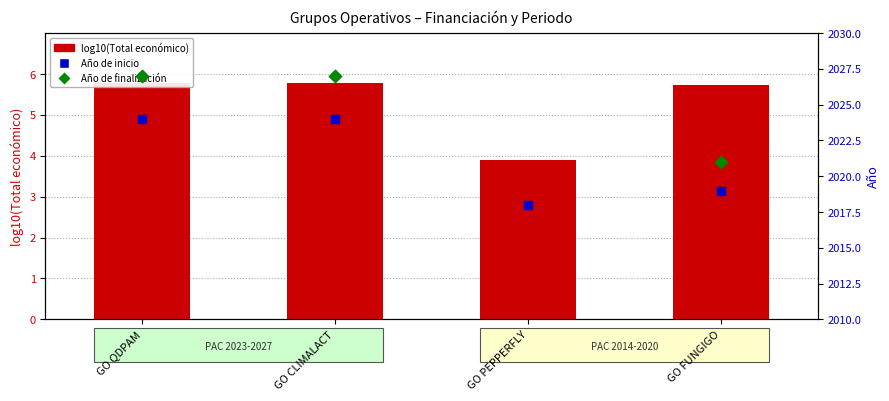

Which series contains the highest Y value?

Año de finalización